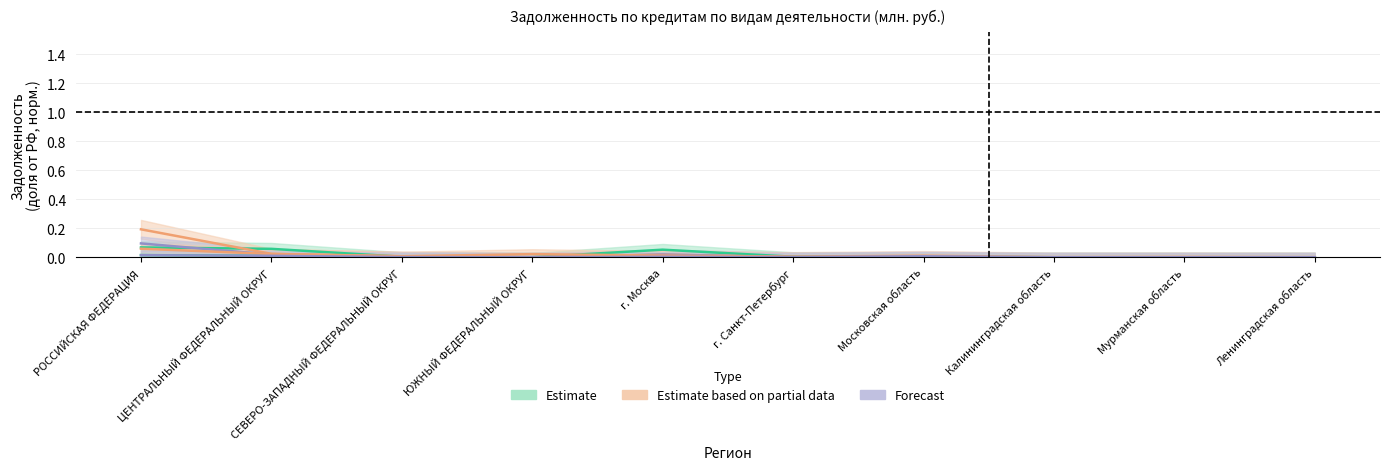

Reading left to right, transcribe all the data shown in this chart.

строительство: РОССИЙСКАЯ ФЕДЕРАЦИЯ=0.1	ЦЕНТРАЛЬНЫЙ ФЕДЕРАЛЬНЫЙ ОКРУГ=0.1	СЕВЕРО-ЗАПАДНЫЙ ФЕДЕРАЛЬНЫЙ ОКРУГ=0.0	ЮЖНЫЙ ФЕДЕРАЛЬНЫЙ ОКРУГ=0.0	г. Москва=0.1	г. Санкт-Петербург=0.0	Московская область=0.0	Калининградская область=0.0	Мурманская область=0.0	Ленинградская область=0.0
добыча полезных ископаемых: РОССИЙСКАЯ ФЕДЕРАЦИЯ=0.2	ЦЕНТРАЛЬНЫЙ ФЕДЕРАЛЬНЫЙ ОКРУГ=0.0	СЕВЕРО-ЗАПАДНЫЙ ФЕДЕРАЛЬНЫЙ ОКРУГ=0.0	ЮЖНЫЙ ФЕДЕРАЛЬНЫЙ ОКРУГ=0.0	г. Москва=0.0	г. Санкт-Петербург=0.0	Московская область=0.0	Калининградская область=0.0	Мурманская область=0.0	Ленинградская область=0.0
добыча топливно-энергетических: РОССИЙСКАЯ ФЕДЕРАЦИЯ=0.1	ЦЕНТРАЛЬНЫЙ ФЕДЕРАЛЬНЫЙ ОКРУГ=0.0	СЕВЕРО-ЗАПАДНЫЙ ФЕДЕРАЛЬНЫЙ ОКРУГ=0.0	ЮЖНЫЙ ФЕДЕРАЛЬНЫЙ ОКРУГ=0.0	г. Москва=0.0	г. Санкт-Петербург=0.0	Московская область=0.0	Калининградская область=0.0	Мурманская область=0.0	Ленинградская область=0.0
сельское хозяйство: РОССИЙСКАЯ ФЕДЕРАЦИЯ=0.0	ЦЕНТРАЛЬНЫЙ ФЕДЕРАЛЬНЫЙ ОКРУГ=0.0	СЕВЕРО-ЗАПАДНЫЙ ФЕДЕРАЛЬНЫЙ ОКРУГ=0.0	ЮЖНЫЙ ФЕДЕРАЛЬНЫЙ ОКРУГ=0.0	г. Москва=0.0	г. Санкт-Петербург=0.0	Московская область=0.0	Калининградская область=0.0	Мурманская область=0.0	Ленинградская область=0.0
транспорт и связь: РОССИЙСКАЯ ФЕДЕРАЦИЯ=0.1	ЦЕНТРАЛЬНЫЙ ФЕДЕРАЛЬНЫЙ ОКРУГ=0.0	СЕВЕРО-ЗАПАДНЫЙ ФЕДЕРАЛЬНЫЙ ОКРУГ=0.0	ЮЖНЫЙ ФЕДЕРАЛЬНЫЙ ОКРУГ=0.0	г. Москва=0.0	г. Санкт-Петербург=0.0	Московская область=0.0	Калининградская область=0.0	Мурманская область=0.0	Ленинградская область=0.0
производство и распределение электроэнергии: РОССИЙСКАЯ ФЕДЕРАЦИЯ=0.0	ЦЕНТРАЛЬНЫЙ ФЕДЕРАЛЬНЫЙ ОКРУГ=0.0	СЕВЕРО-ЗАПАДНЫЙ ФЕДЕРАЛЬНЫЙ ОКРУГ=0.0	ЮЖНЫЙ ФЕДЕРАЛЬНЫЙ ОКРУГ=0.0	г. Москва=0.0	г. Санкт-Петербург=0.0	Московская область=0.0	Калининградская область=0.0	Мурманская область=0.0	Ленинградская область=0.0